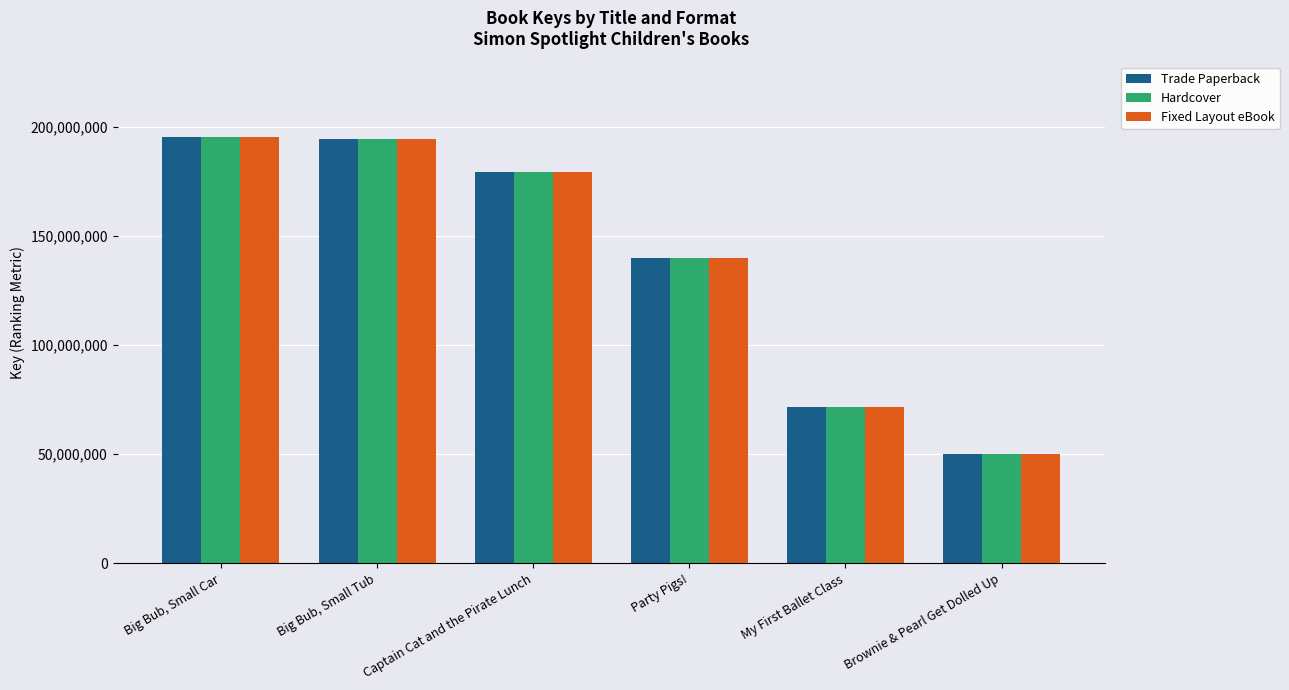

What is the minimum value for Fixed Layout eBook?

49964434